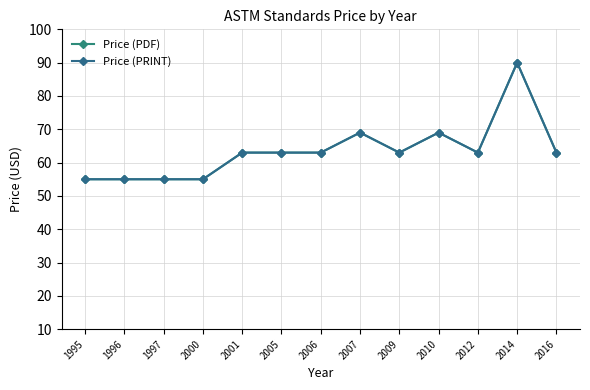

What is the sum of all Price (PDF) values?

826